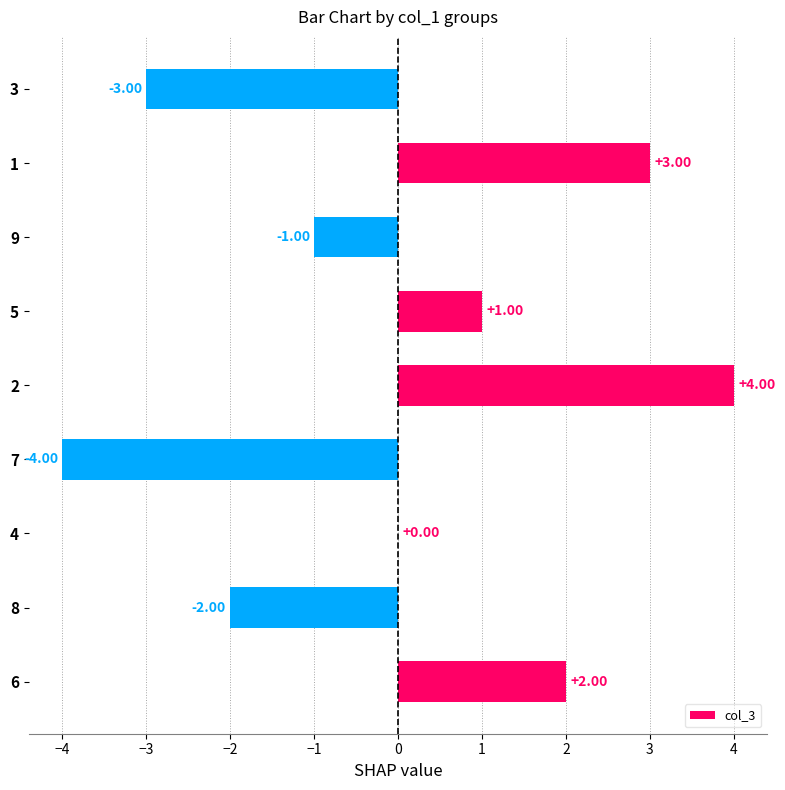

What is the sum of the values at 2 and 5?

5